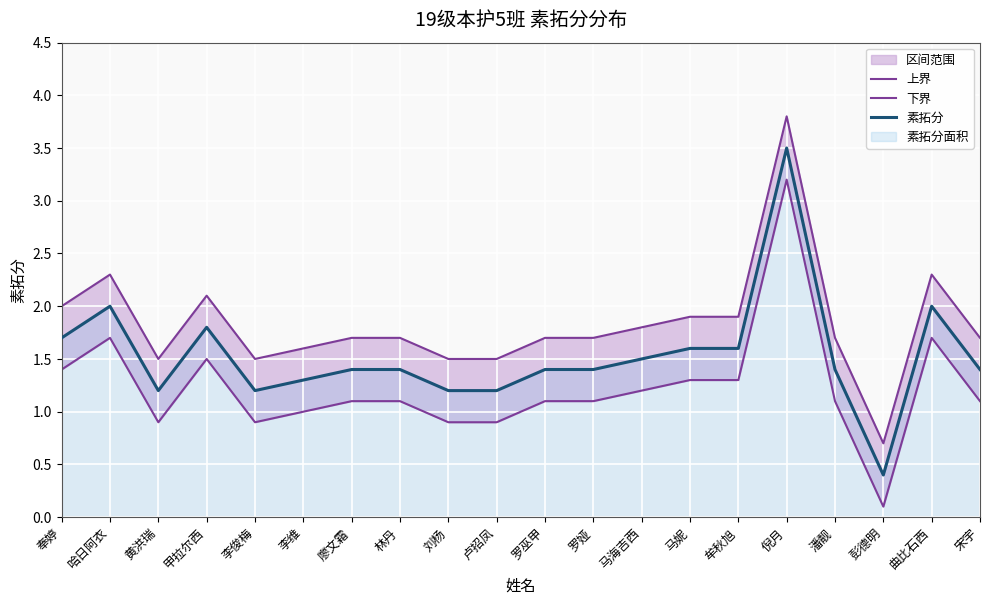

True or false: 上界 and 下界 intersect in this chart.

False